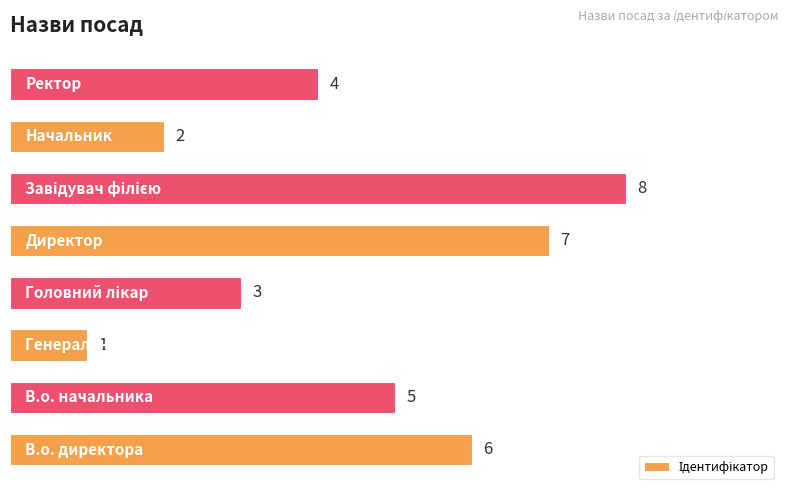

Count the values in the range 3 to 7.

5